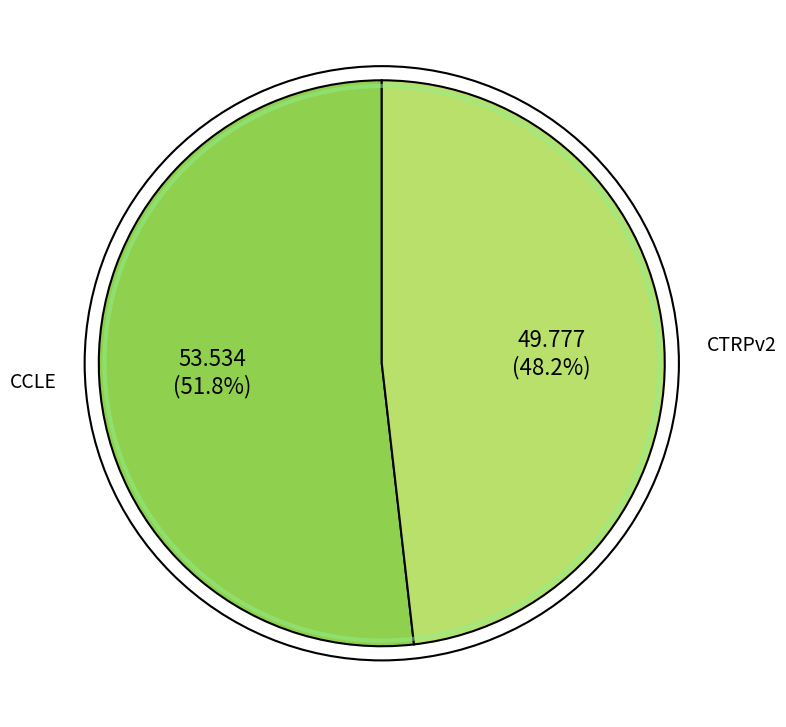

Rank the categories by value from highest to lowest.

CCLE, CTRPv2